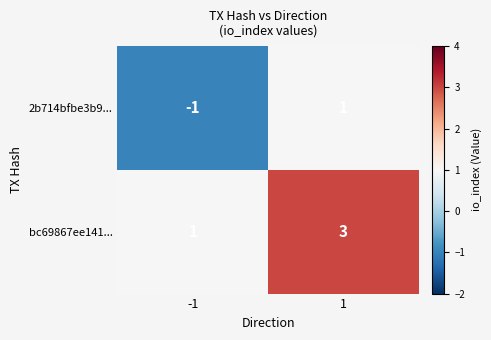

How many values in 2b714bfbe3b9... are above zero?

1